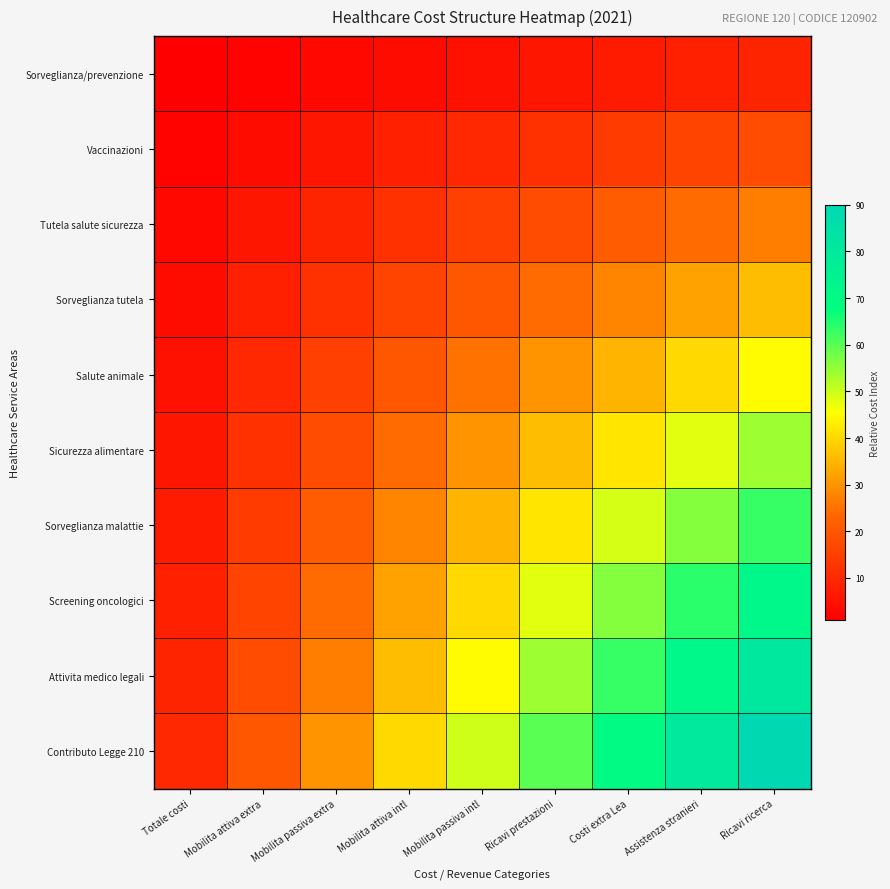

Reading right to left, extract all data points from this chart.

Sorveglianza/prevenzione: Ricavi ricerca=9	Assistenza stranieri=8	Costi extra Lea=7	Ricavi prestazioni=6	Mobilita passiva intl=5	Mobilita attiva intl=4	Mobilita passiva extra=3	Mobilita attiva extra=2	Totale costi=1
Vaccinazioni: Ricavi ricerca=18	Assistenza stranieri=16	Costi extra Lea=14	Ricavi prestazioni=12	Mobilita passiva intl=10	Mobilita attiva intl=8	Mobilita passiva extra=6	Mobilita attiva extra=4	Totale costi=2
Tutela salute sicurezza: Ricavi ricerca=27	Assistenza stranieri=24	Costi extra Lea=21	Ricavi prestazioni=18	Mobilita passiva intl=15	Mobilita attiva intl=12	Mobilita passiva extra=9	Mobilita attiva extra=6	Totale costi=3
Sorveglianza tutela: Ricavi ricerca=36	Assistenza stranieri=32	Costi extra Lea=28	Ricavi prestazioni=24	Mobilita passiva intl=20	Mobilita attiva intl=16	Mobilita passiva extra=12	Mobilita attiva extra=8	Totale costi=4
Salute animale: Ricavi ricerca=45	Assistenza stranieri=40	Costi extra Lea=35	Ricavi prestazioni=30	Mobilita passiva intl=25	Mobilita attiva intl=20	Mobilita passiva extra=15	Mobilita attiva extra=10	Totale costi=5
Sicurezza alimentare: Ricavi ricerca=54	Assistenza stranieri=48	Costi extra Lea=42	Ricavi prestazioni=36	Mobilita passiva intl=30	Mobilita attiva intl=24	Mobilita passiva extra=18	Mobilita attiva extra=12	Totale costi=6
Sorveglianza malattie: Ricavi ricerca=63	Assistenza stranieri=56	Costi extra Lea=49	Ricavi prestazioni=42	Mobilita passiva intl=35	Mobilita attiva intl=28	Mobilita passiva extra=21	Mobilita attiva extra=14	Totale costi=7
Screening oncologici: Ricavi ricerca=72	Assistenza stranieri=64	Costi extra Lea=56	Ricavi prestazioni=48	Mobilita passiva intl=40	Mobilita attiva intl=32	Mobilita passiva extra=24	Mobilita attiva extra=16	Totale costi=8
Attivita medico legali: Ricavi ricerca=81	Assistenza stranieri=72	Costi extra Lea=63	Ricavi prestazioni=54	Mobilita passiva intl=45	Mobilita attiva intl=36	Mobilita passiva extra=27	Mobilita attiva extra=18	Totale costi=9
Contributo Legge 210: Ricavi ricerca=90	Assistenza stranieri=80	Costi extra Lea=70	Ricavi prestazioni=60	Mobilita passiva intl=50	Mobilita attiva intl=40	Mobilita passiva extra=30	Mobilita attiva extra=20	Totale costi=10